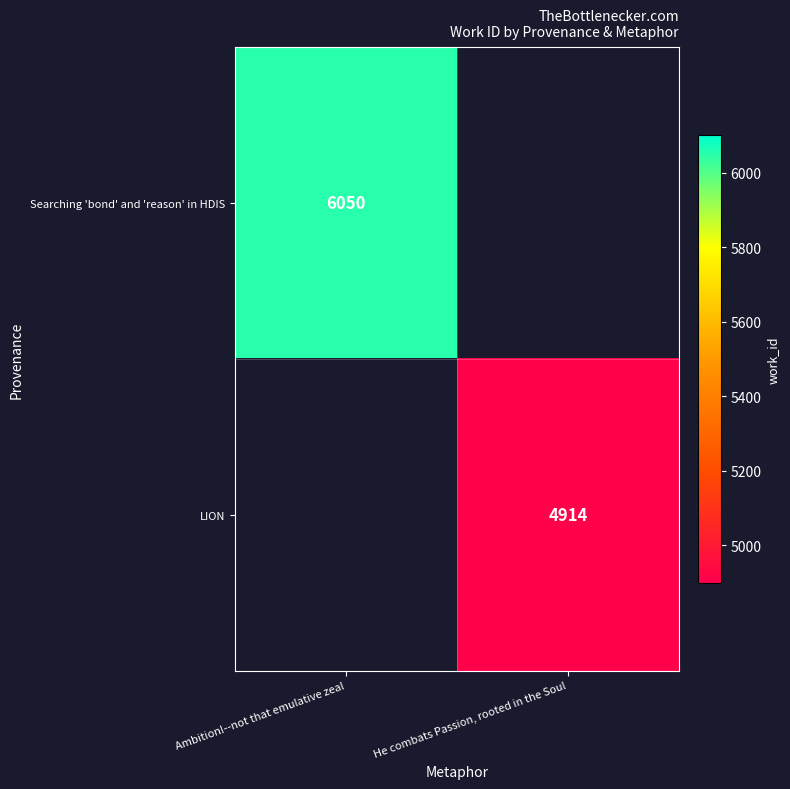

What is the greatest value displayed?

6050.0